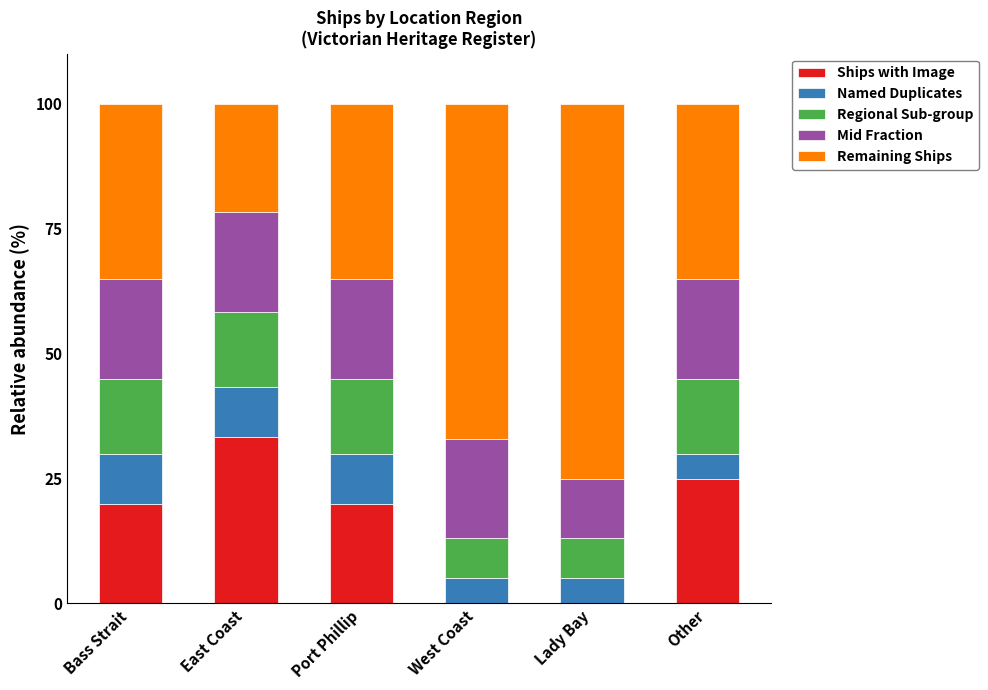

What is the sum of all Ships with Image values?

98.3